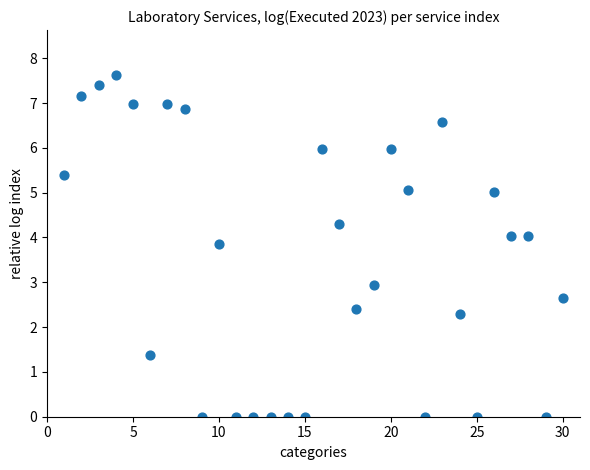

What is the range of X values (max minus min)?

29.0